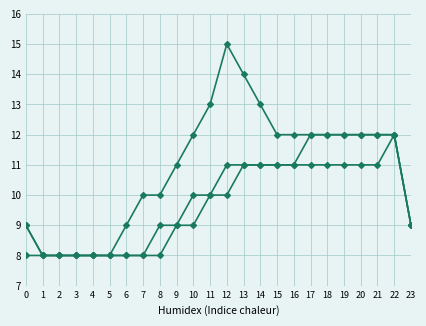

Reading left to right, extract all data points from this chart.

Serie A: 9	8	8	8	8	8	9	10	10	11	12	13	15	14	13	12	12	12	12	12	12	12	12	9
Serie B: 8	8	8	8	8	8	8	8	9	9	10	10	11	11	11	11	11	12	12	12	12	12	12	9
Serie C: 9	8	8	8	8	8	8	8	8	9	9	10	10	11	11	11	11	11	11	11	11	11	12	9